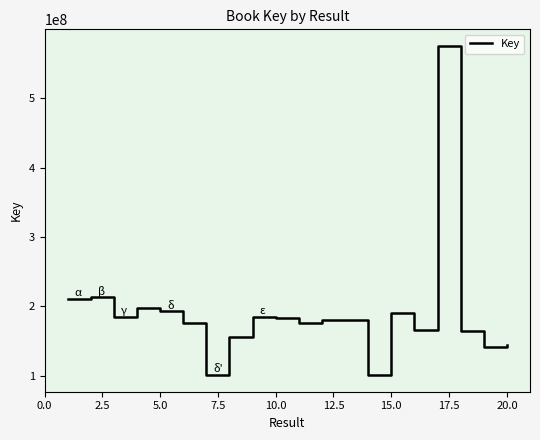

What is the greatest value displayed?

575578050